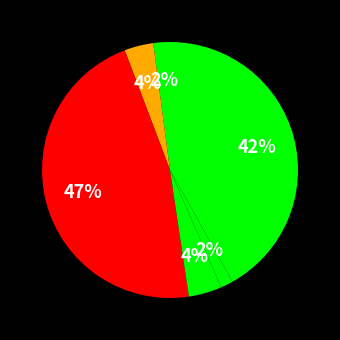

Count the number of slices in the pie.

6